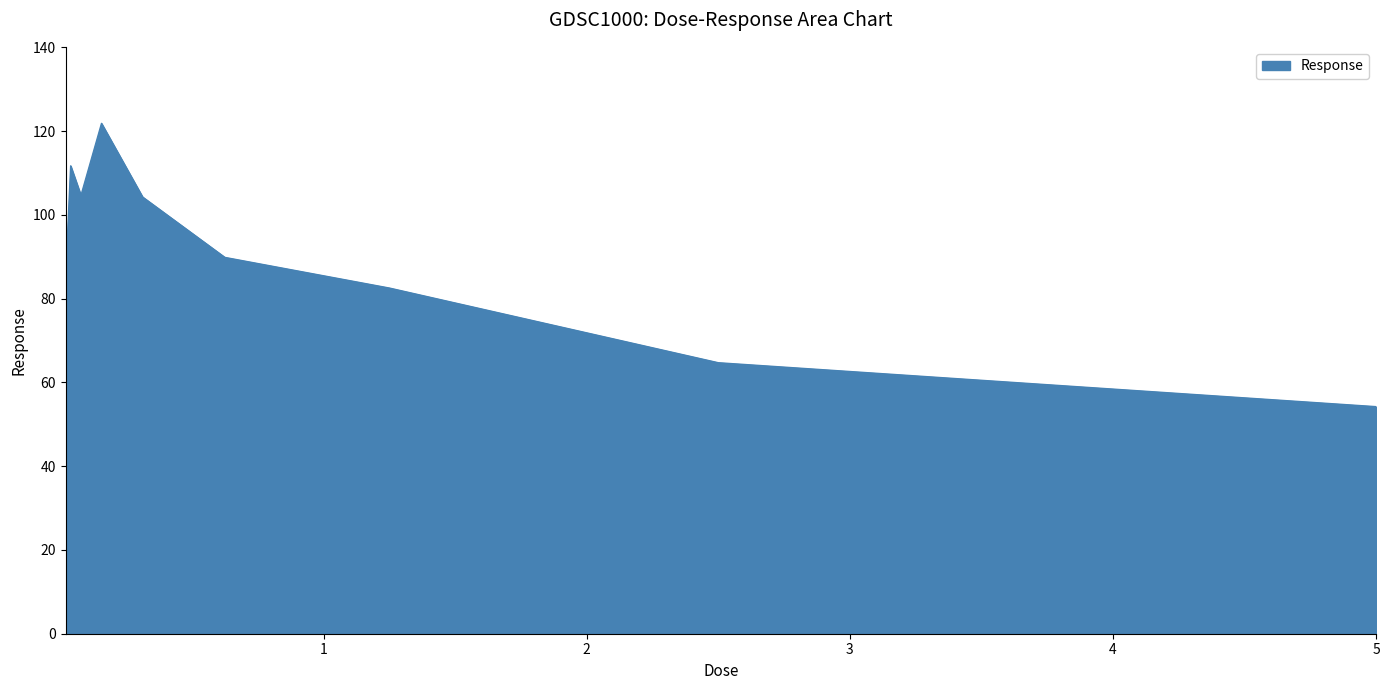

What is the difference between the maximum and minimum values?

67.6